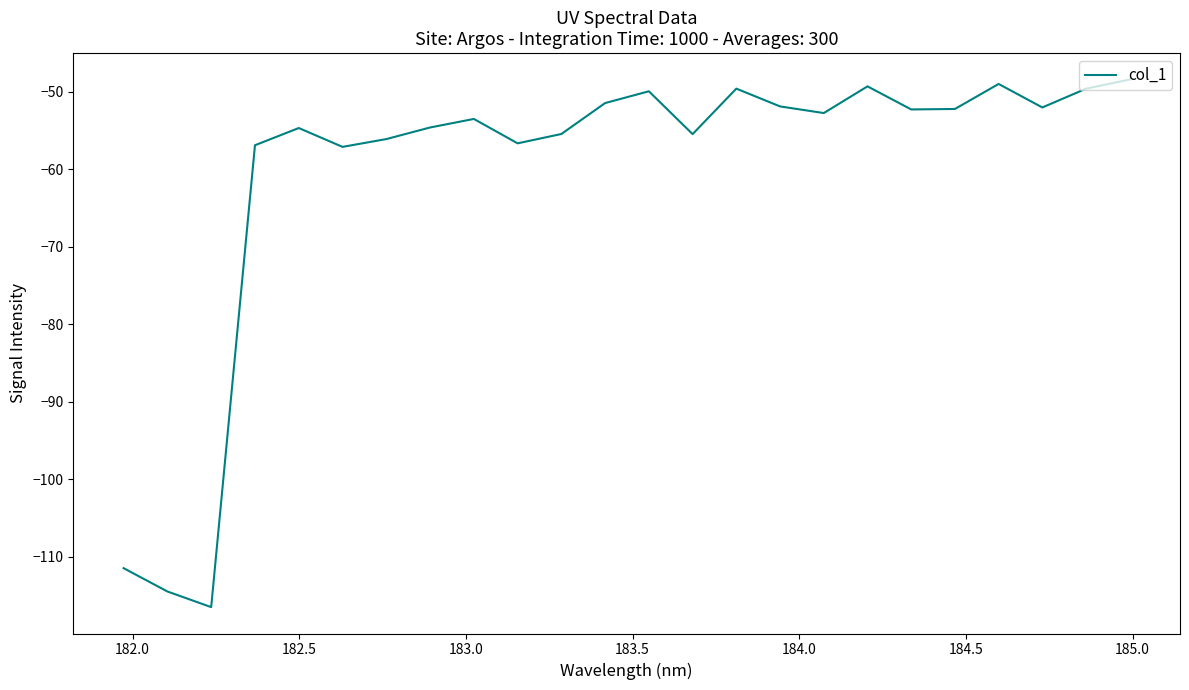

What is the difference between the maximum and minimum values?

68.1